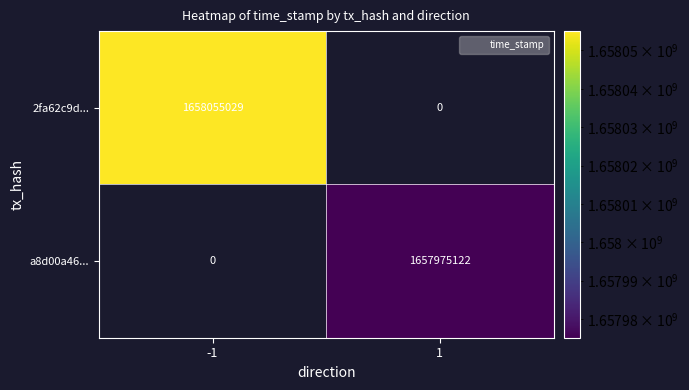

Rank the series at -1 from highest to lowest value.

2fa62c9d..., a8d00a46...